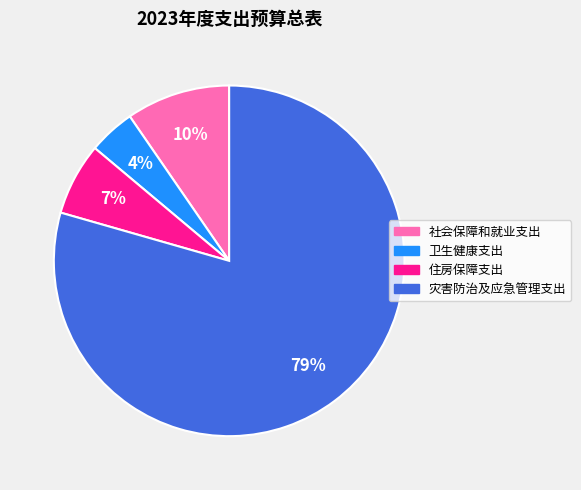

Between 社会保障和就业支出 and 灾害防治及应急管理支出, which is larger?

灾害防治及应急管理支出